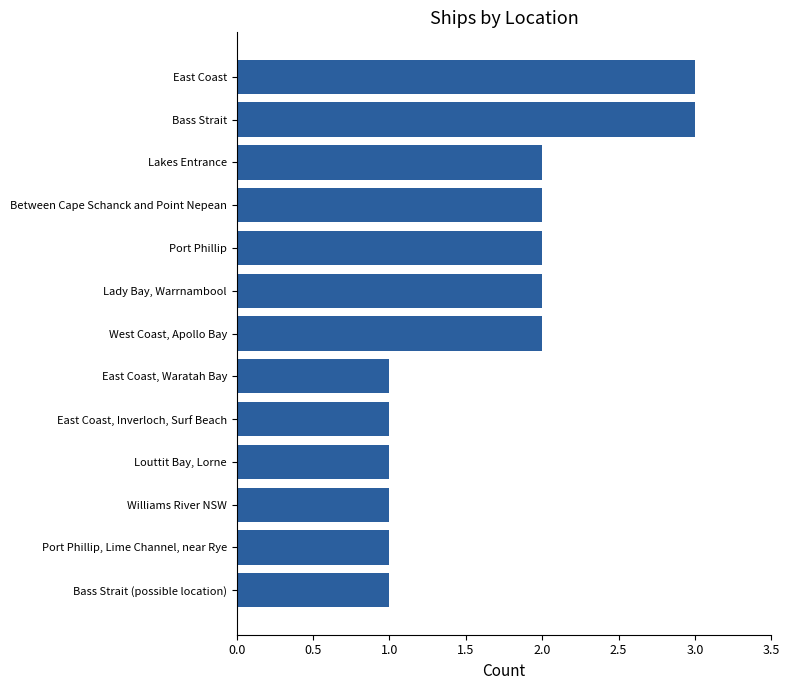

Reading top to bottom, list all the values displayed in this chart.

3	3	2	2	2	2	2	1	1	1	1	1	1